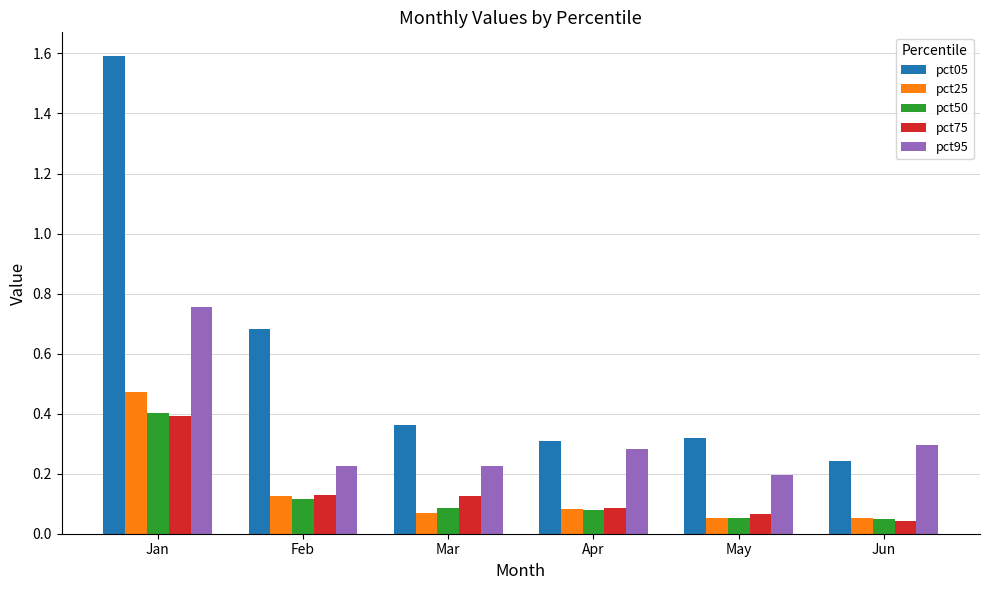

Where is pct05 nearest to the value 0?

Jun